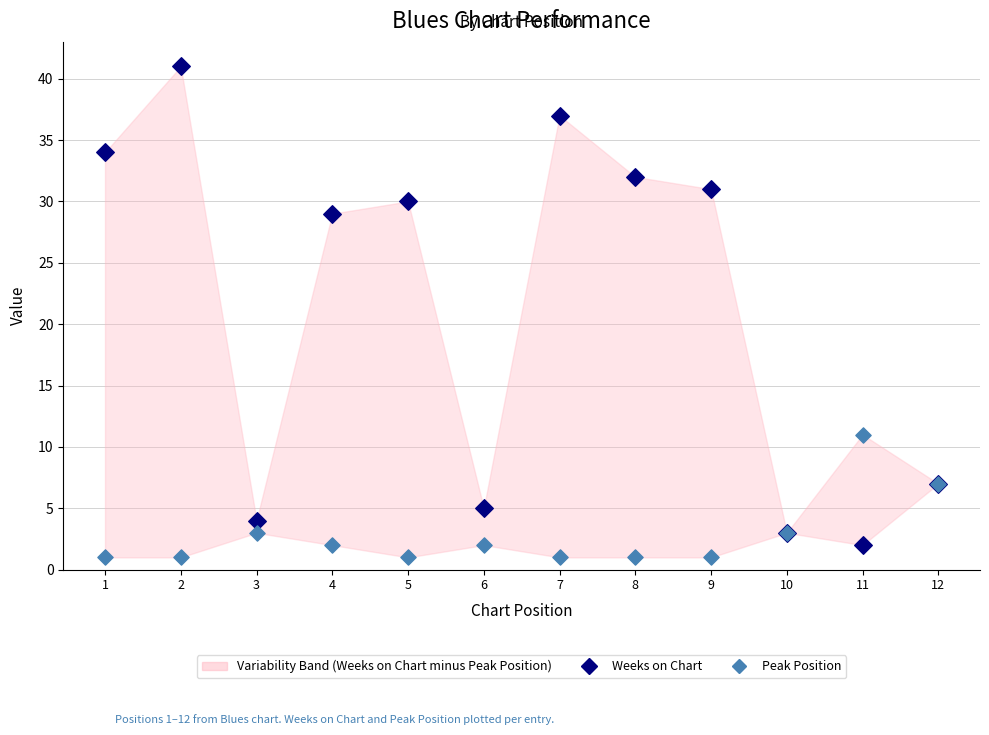

Which series contains the lowest Y value?

Peak Position